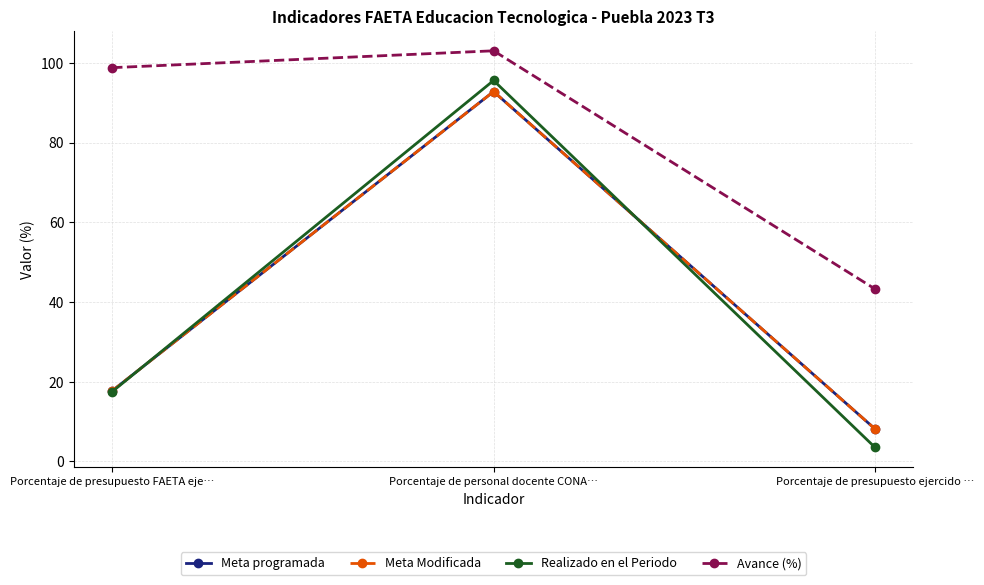

What is the label of the 2nd point from the right?

Porcentaje de personal docente CONA…